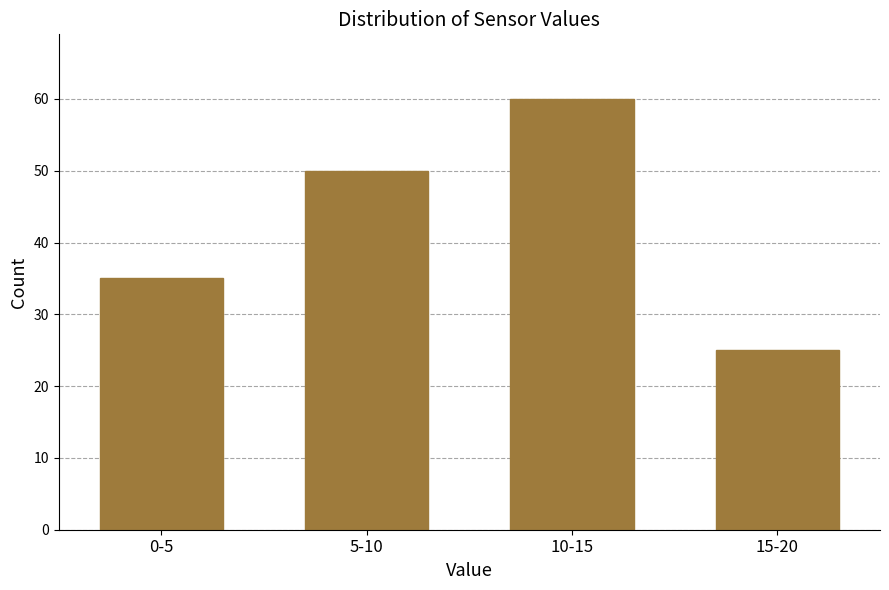

Reading left to right, what are all the values shown in this chart?

0-5=35	5-10=50	10-15=60	15-20=25